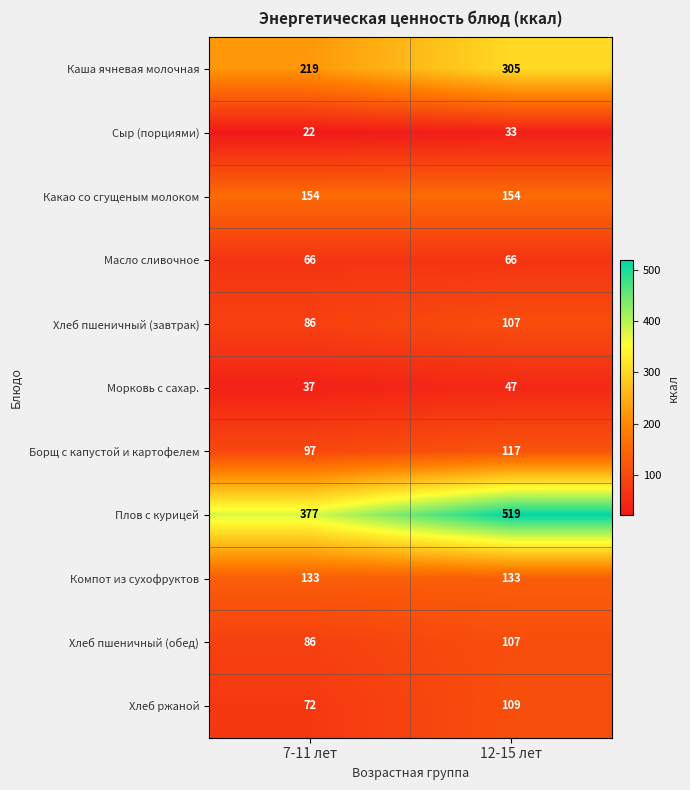

The Борщ с капустой и картофелем series shows 43 at 7-11 лет. True or false?

False